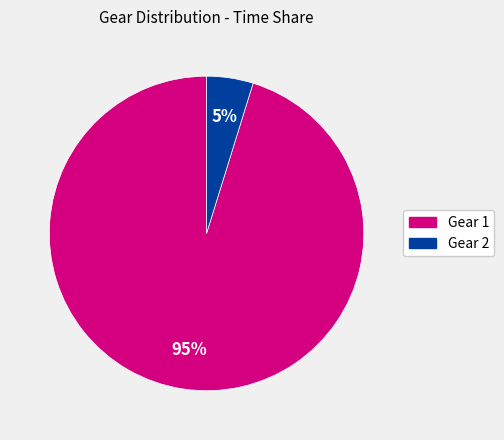

Does any single category account for the majority?

Yes